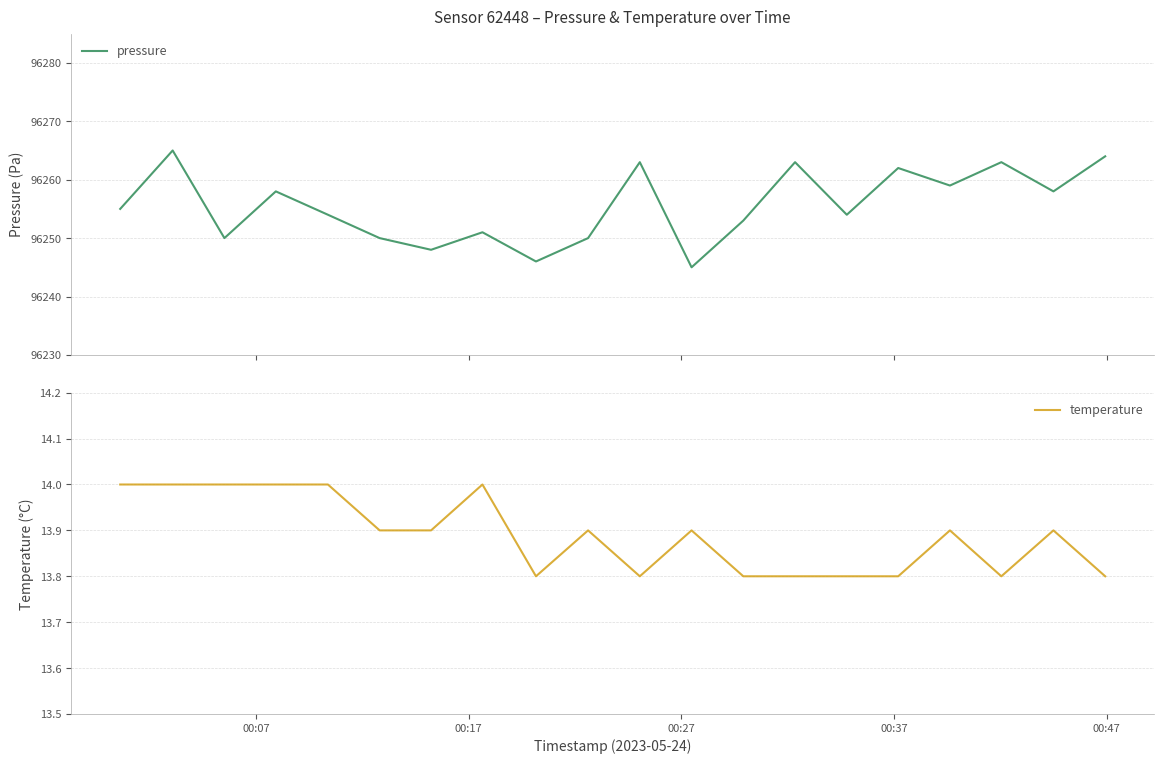

What is the minimum value for pressure?

96245